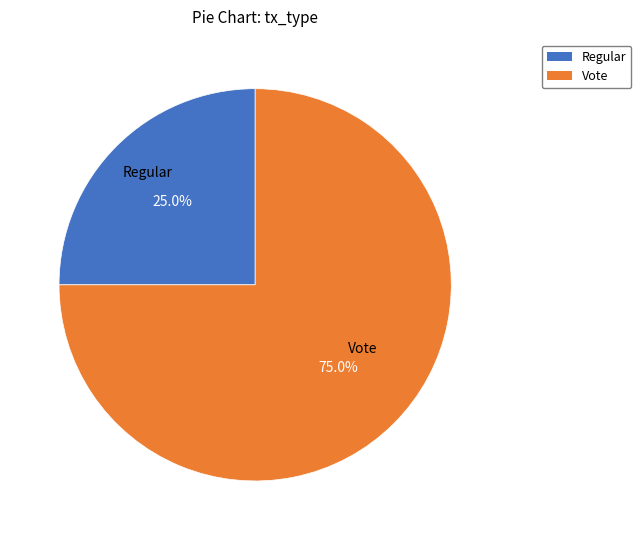

Is there a majority slice in this chart?

Yes